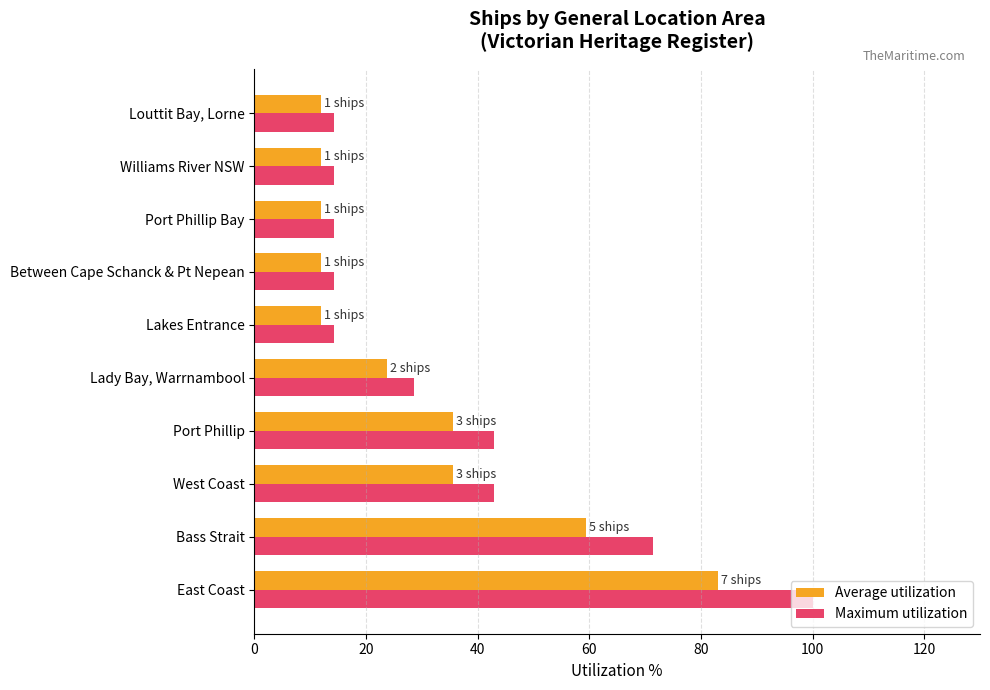

What is the smallest value displayed?

11.9